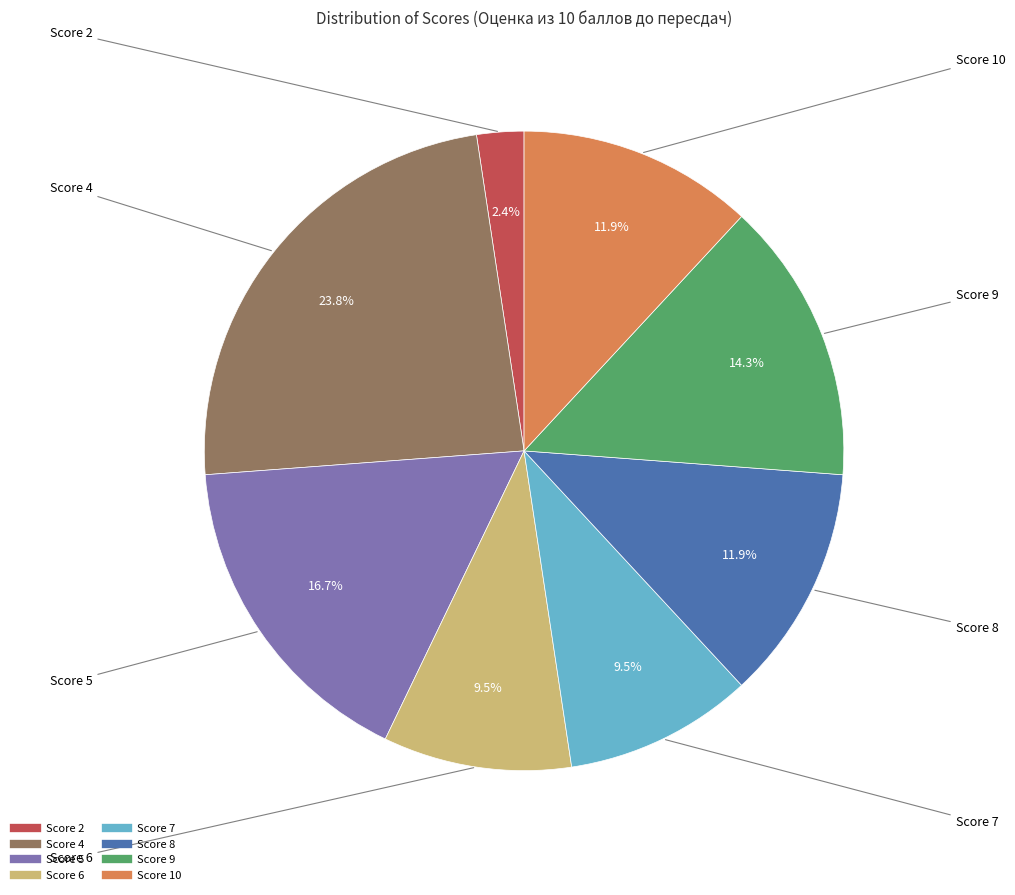

Is there a majority slice in this chart?

No